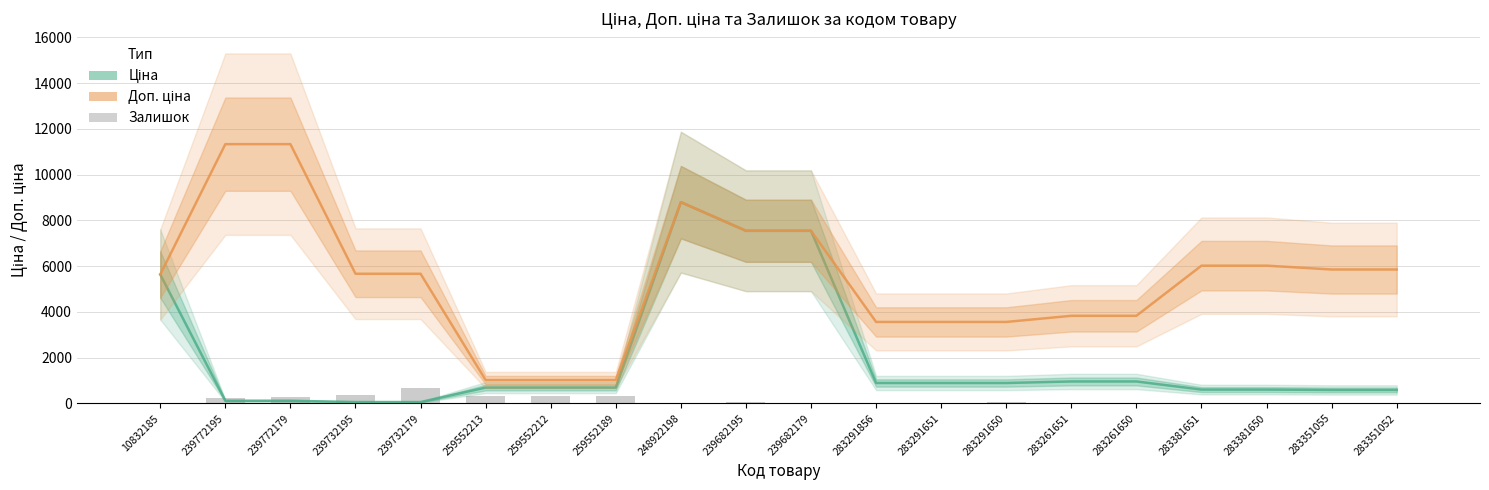

Between 283261651 and 283351052, which is larger?

283261651